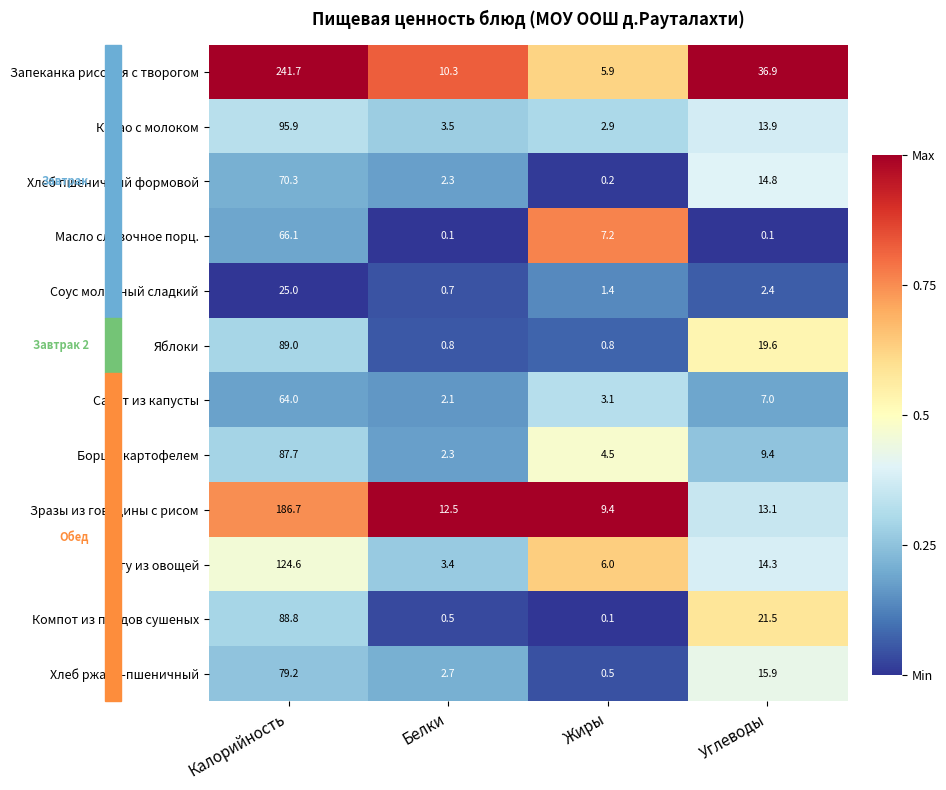

List the series in order of their peak value, highest first.

Запеканка рисовая с творогом, Зразы из говядины с рисом, Рагу из овощей, Какао с молоком, Яблоки, Компот из плодов сушеных, Борщ с картофелем, Хлеб ржано-пшеничный, Хлеб пшеничный формовой, Масло сливочное порц., Салат из капусты, Соус молочный сладкий